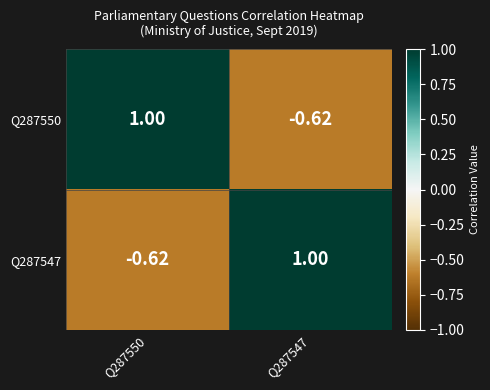

Which series has the largest range (max minus min)?

Q287550